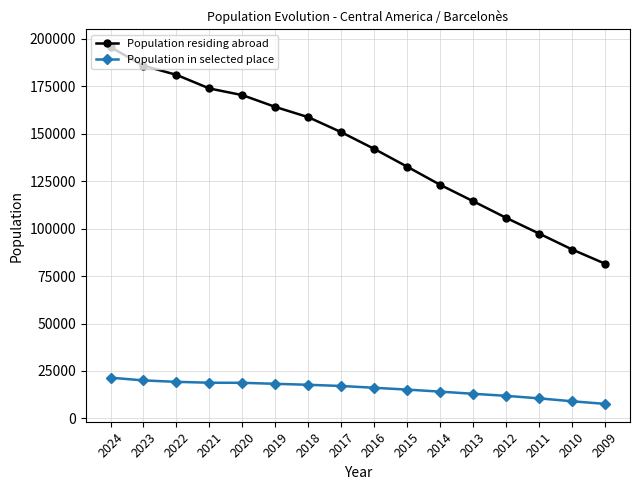

What is the difference between the Population in selected place values at 2013 and 2014?

1131